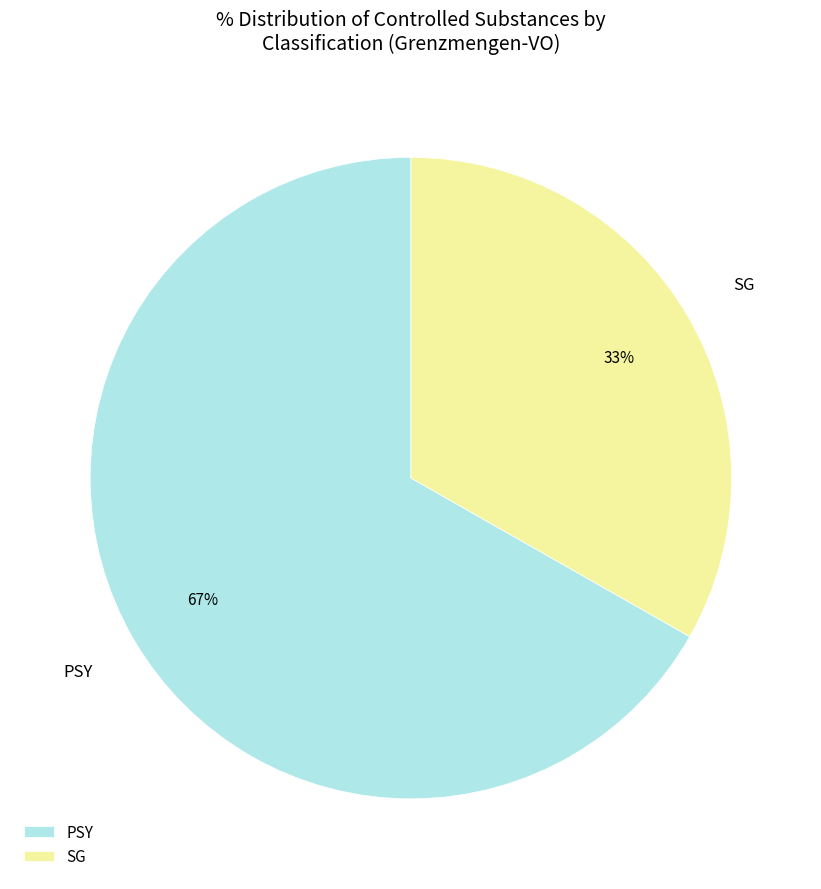

To the nearest percent, what portion does PSY represent?

67%